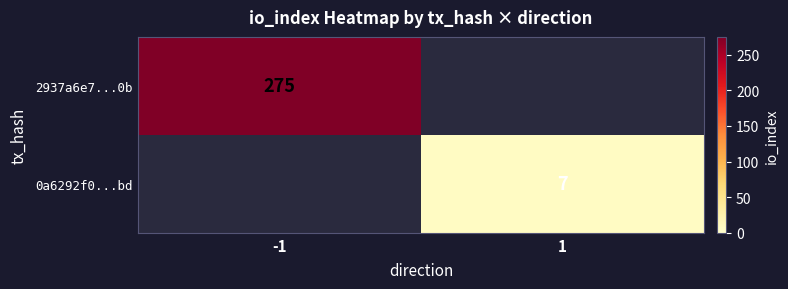

At how many categories does at least one series exceed 190?

1